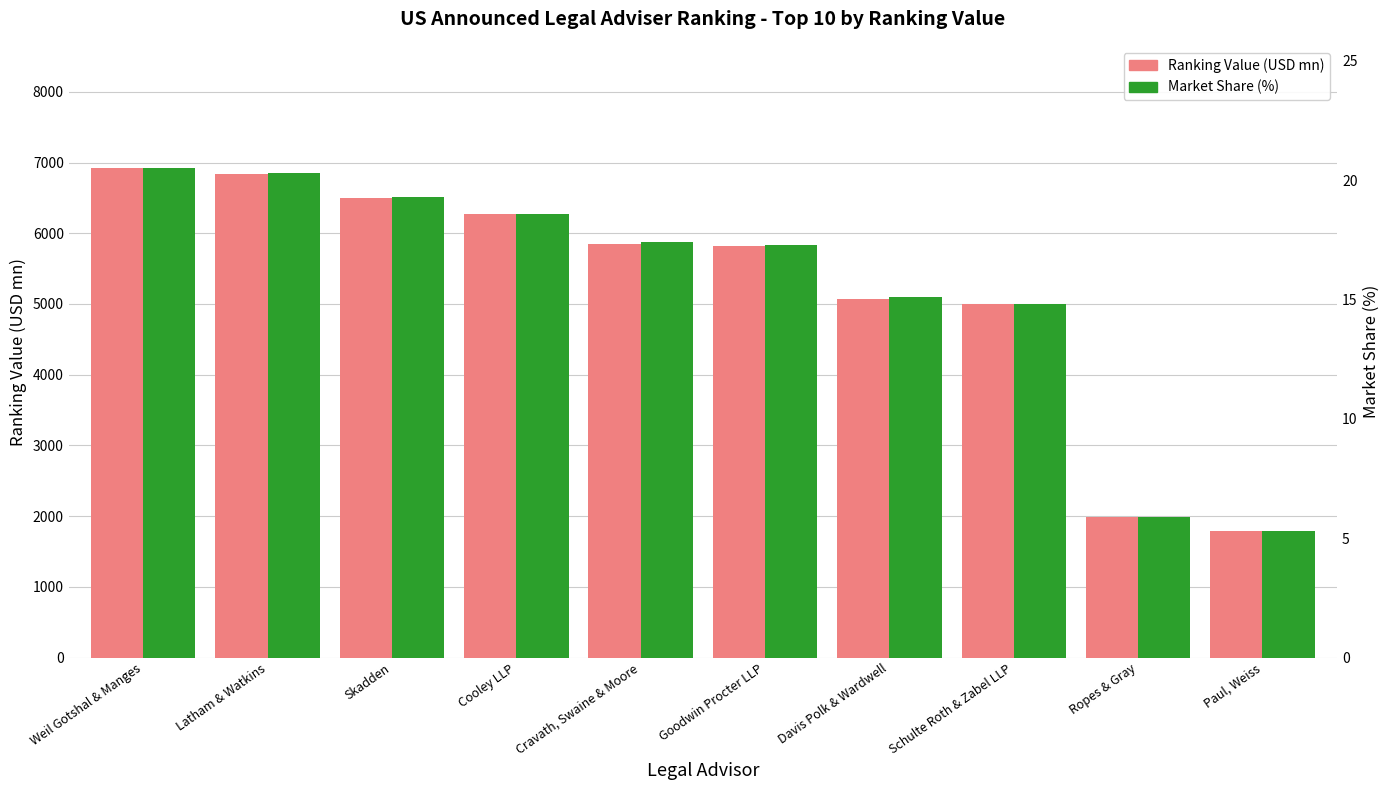

What is the value of the Ranking Value (USD mn) bar at the 4th from the left?

6272.3